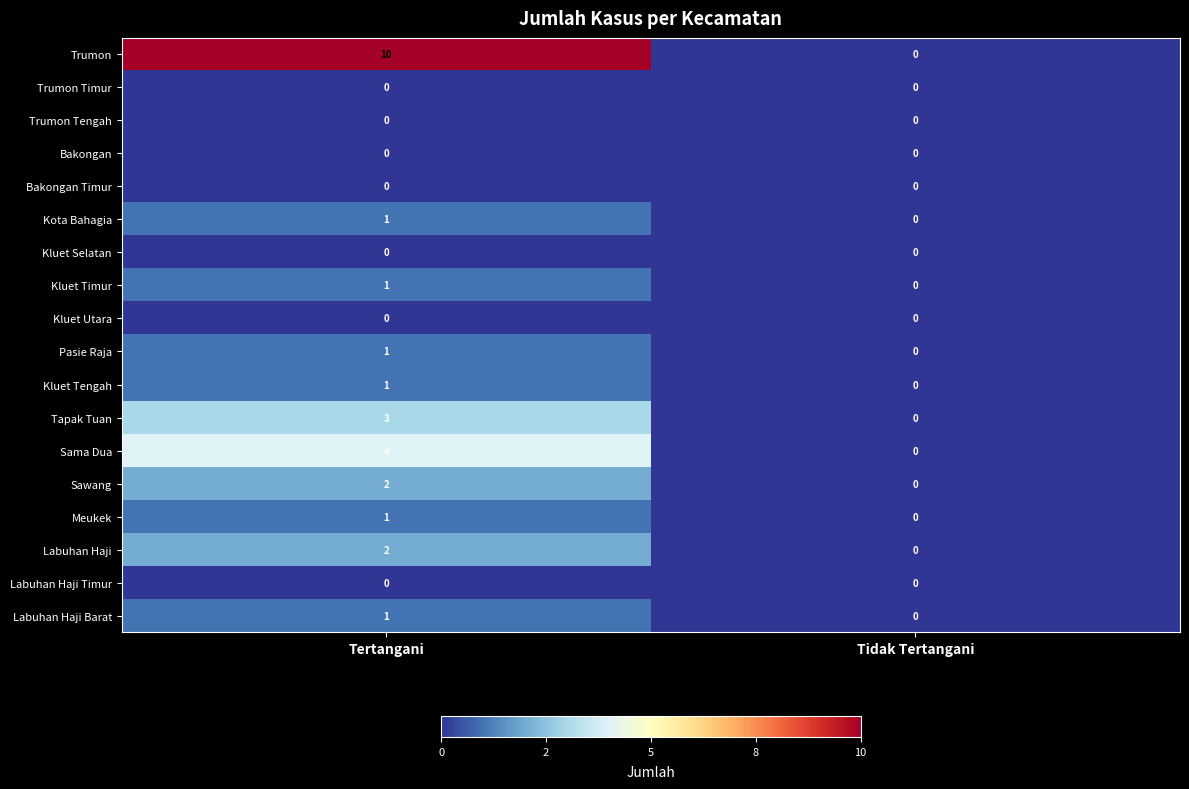

At which category is the sum across all series the highest?

Tertangani